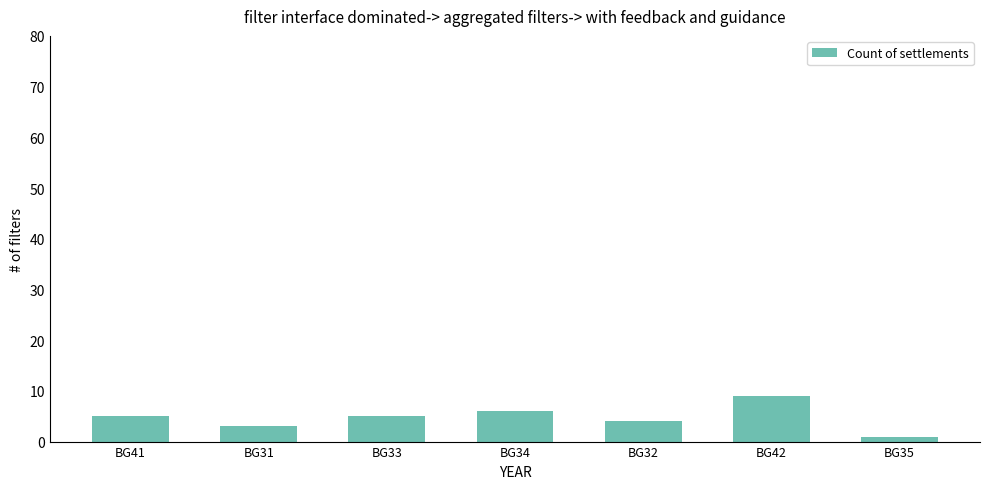

How many values are between 3 and 6?

5